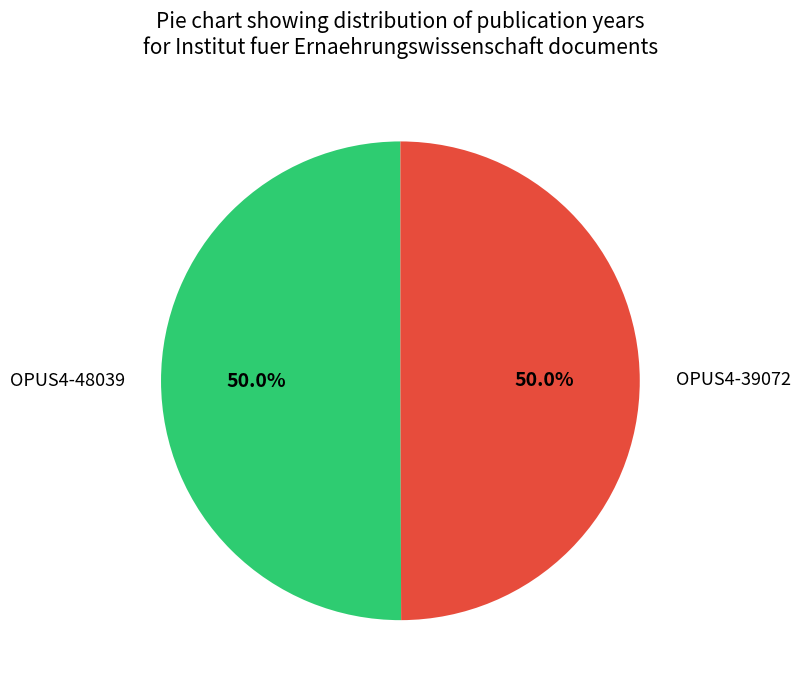

What percentage do OPUS4-39072 and OPUS4-48039 together represent?

100.0%